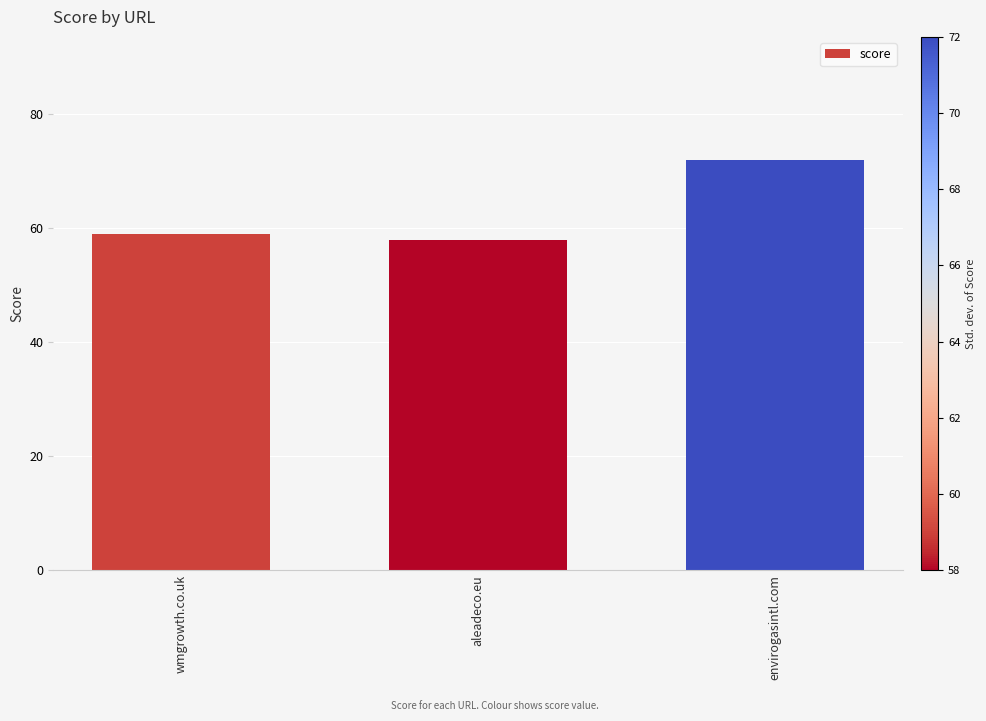

Reading left to right, list all the values displayed in this chart.

wmgrowth.co.uk=59	aleadeco.eu=58	envirogasintl.com=72